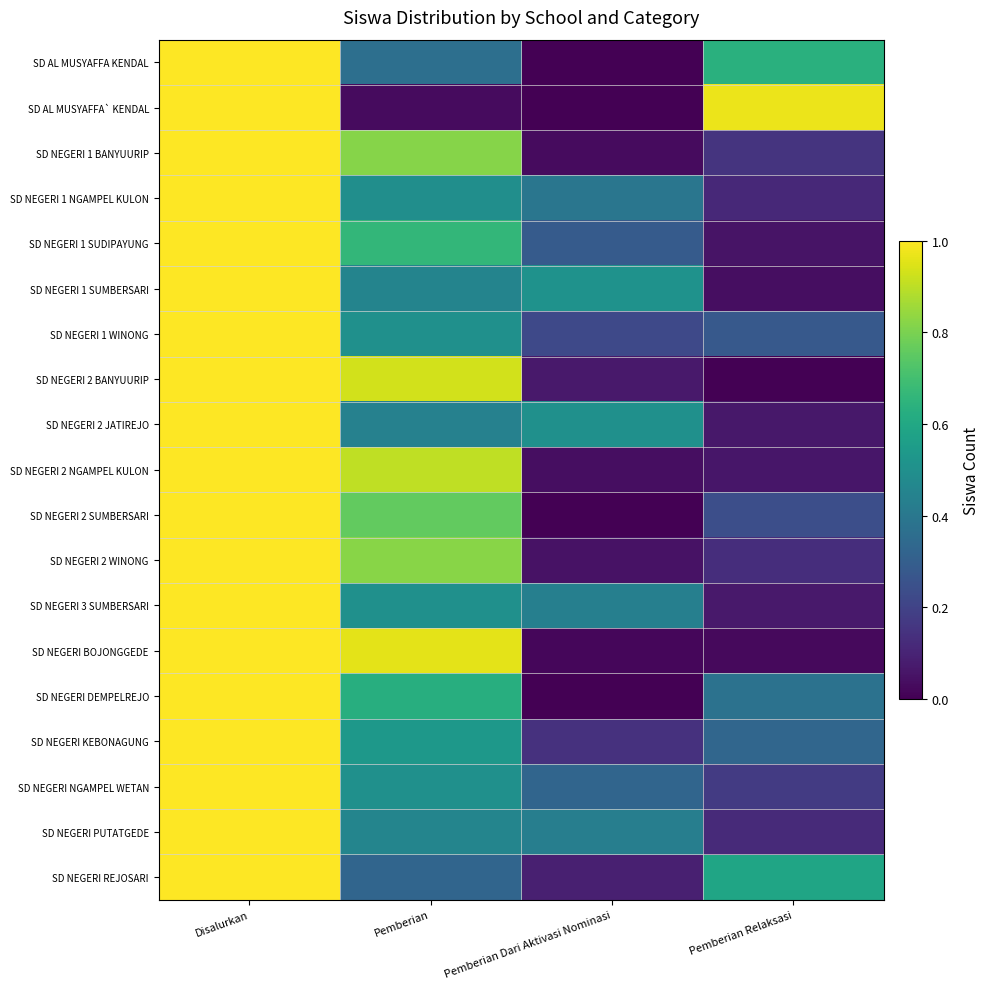

Between Disalurkan and Pemberian, which series saw the biggest shift?

SD AL MUSYAFFA` KENDAL